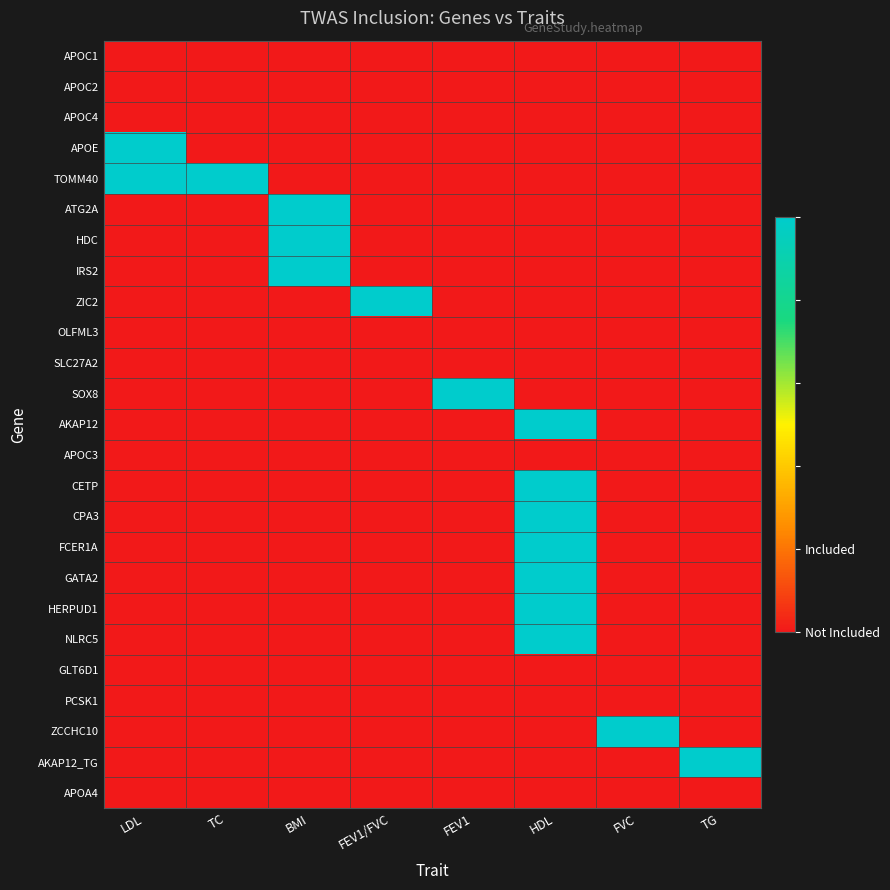

Reading left to right, extract all data points from this chart.

APOC1: LDL=0	TC=0	BMI=0	FEV1/FVC=0	FEV1=0	HDL=0	FVC=0	TG=0
APOC2: LDL=0	TC=0	BMI=0	FEV1/FVC=0	FEV1=0	HDL=0	FVC=0	TG=0
APOC4: LDL=0	TC=0	BMI=0	FEV1/FVC=0	FEV1=0	HDL=0	FVC=0	TG=0
APOE: LDL=1	TC=0	BMI=0	FEV1/FVC=0	FEV1=0	HDL=0	FVC=0	TG=0
TOMM40: LDL=1	TC=1	BMI=0	FEV1/FVC=0	FEV1=0	HDL=0	FVC=0	TG=0
ATG2A: LDL=0	TC=0	BMI=1	FEV1/FVC=0	FEV1=0	HDL=0	FVC=0	TG=0
HDC: LDL=0	TC=0	BMI=1	FEV1/FVC=0	FEV1=0	HDL=0	FVC=0	TG=0
IRS2: LDL=0	TC=0	BMI=1	FEV1/FVC=0	FEV1=0	HDL=0	FVC=0	TG=0
ZIC2: LDL=0	TC=0	BMI=0	FEV1/FVC=1	FEV1=0	HDL=0	FVC=0	TG=0
OLFML3: LDL=0	TC=0	BMI=0	FEV1/FVC=0	FEV1=0	HDL=0	FVC=0	TG=0
SLC27A2: LDL=0	TC=0	BMI=0	FEV1/FVC=0	FEV1=0	HDL=0	FVC=0	TG=0
SOX8: LDL=0	TC=0	BMI=0	FEV1/FVC=0	FEV1=1	HDL=0	FVC=0	TG=0
AKAP12: LDL=0	TC=0	BMI=0	FEV1/FVC=0	FEV1=0	HDL=1	FVC=0	TG=0
APOC3: LDL=0	TC=0	BMI=0	FEV1/FVC=0	FEV1=0	HDL=0	FVC=0	TG=0
CETP: LDL=0	TC=0	BMI=0	FEV1/FVC=0	FEV1=0	HDL=1	FVC=0	TG=0
CPA3: LDL=0	TC=0	BMI=0	FEV1/FVC=0	FEV1=0	HDL=1	FVC=0	TG=0
FCER1A: LDL=0	TC=0	BMI=0	FEV1/FVC=0	FEV1=0	HDL=1	FVC=0	TG=0
GATA2: LDL=0	TC=0	BMI=0	FEV1/FVC=0	FEV1=0	HDL=1	FVC=0	TG=0
HERPUD1: LDL=0	TC=0	BMI=0	FEV1/FVC=0	FEV1=0	HDL=1	FVC=0	TG=0
NLRC5: LDL=0	TC=0	BMI=0	FEV1/FVC=0	FEV1=0	HDL=1	FVC=0	TG=0
GLT6D1: LDL=0	TC=0	BMI=0	FEV1/FVC=0	FEV1=0	HDL=0	FVC=0	TG=0
PCSK1: LDL=0	TC=0	BMI=0	FEV1/FVC=0	FEV1=0	HDL=0	FVC=0	TG=0
ZCCHC10: LDL=0	TC=0	BMI=0	FEV1/FVC=0	FEV1=0	HDL=0	FVC=1	TG=0
AKAP12_TG: LDL=0	TC=0	BMI=0	FEV1/FVC=0	FEV1=0	HDL=0	FVC=0	TG=1
APOA4: LDL=0	TC=0	BMI=0	FEV1/FVC=0	FEV1=0	HDL=0	FVC=0	TG=0